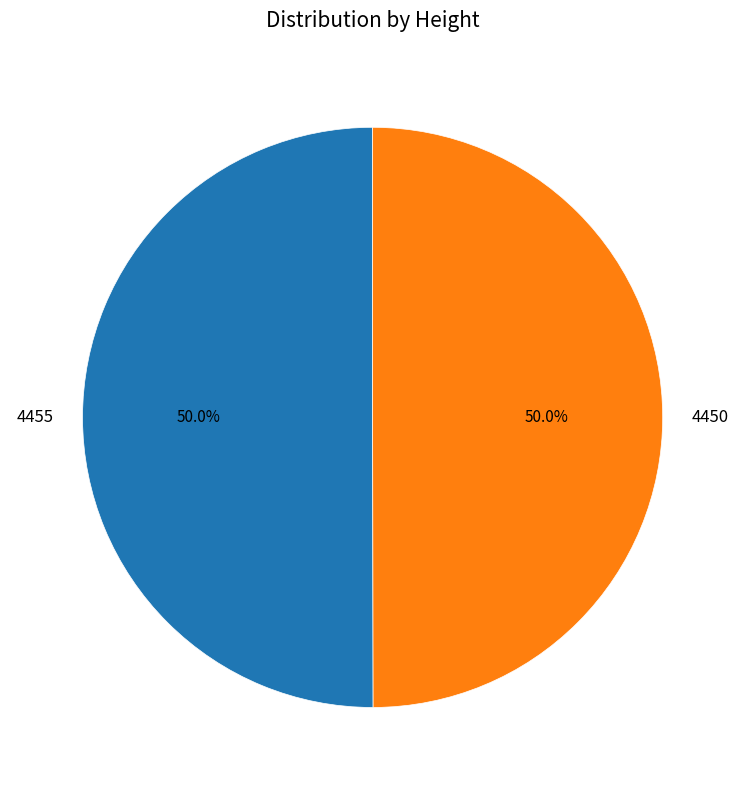

How many slices are in this pie chart?

2